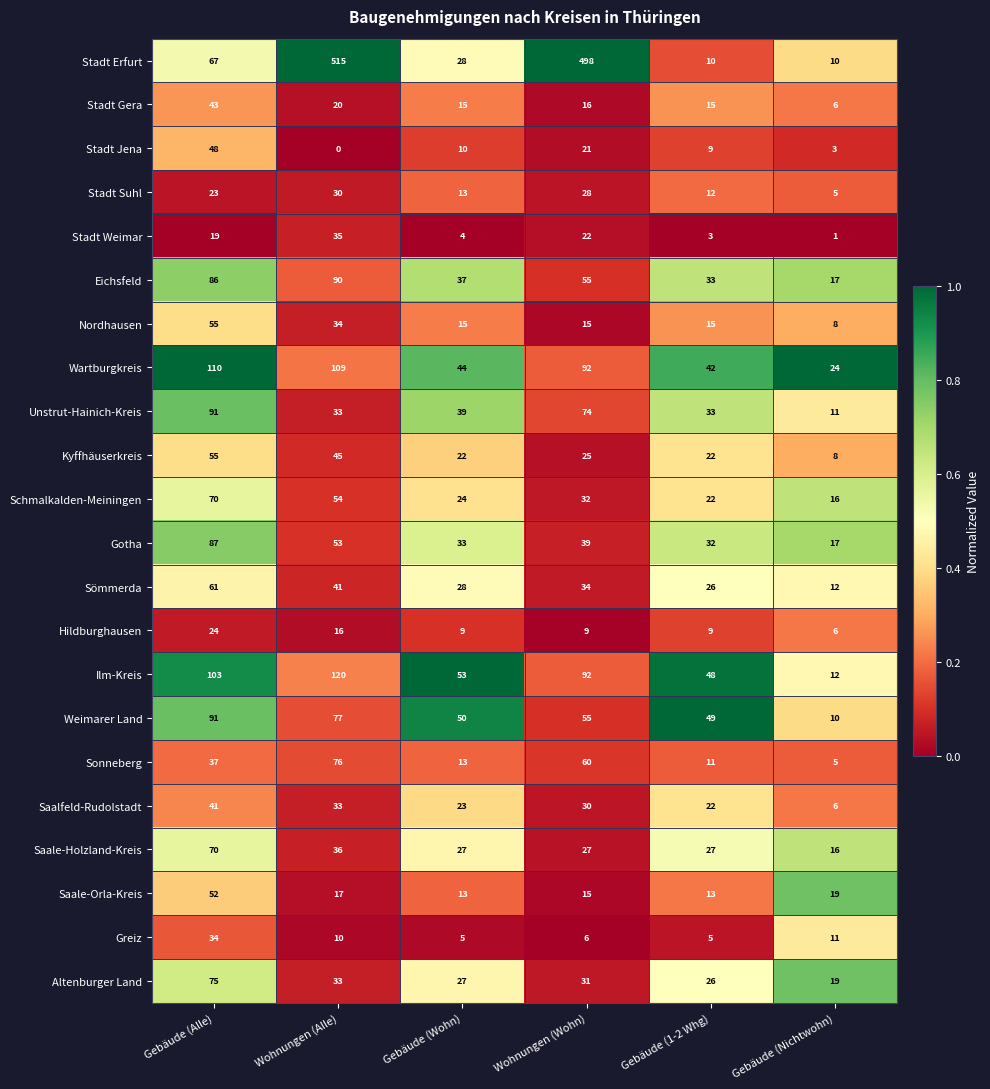

At how many categories does at least one series exceed 0?

6